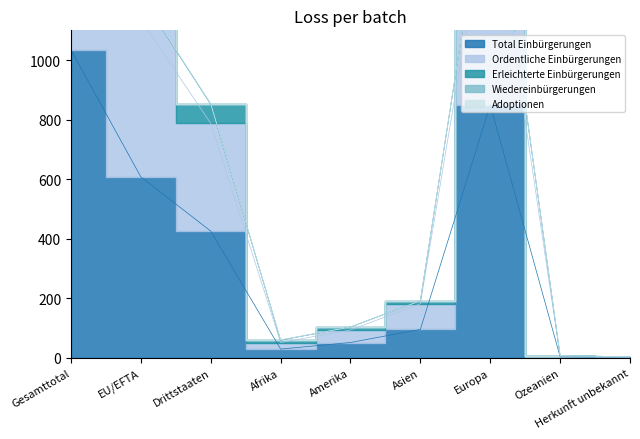

What is the total value across all series at Gesamttotal?

5029